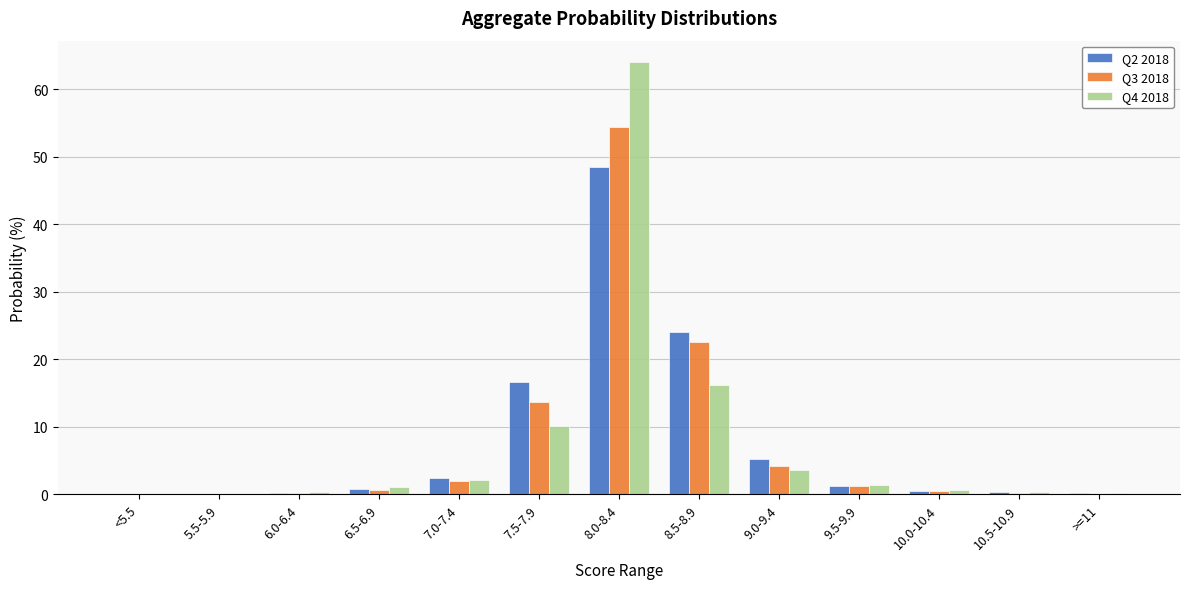

What is the maximum value for Q3 2018?

54.5